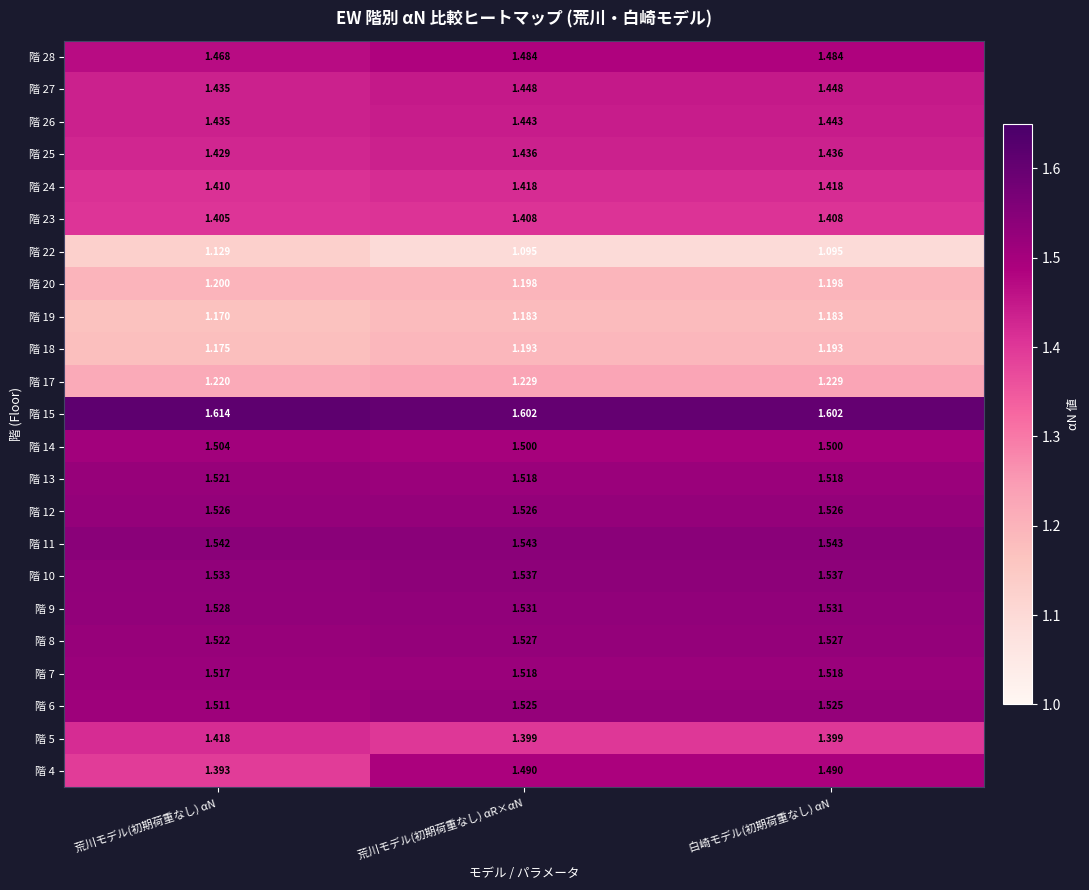

Where is 階 17 nearest to the value 1?

荒川モデル(初期荷重なし) αN